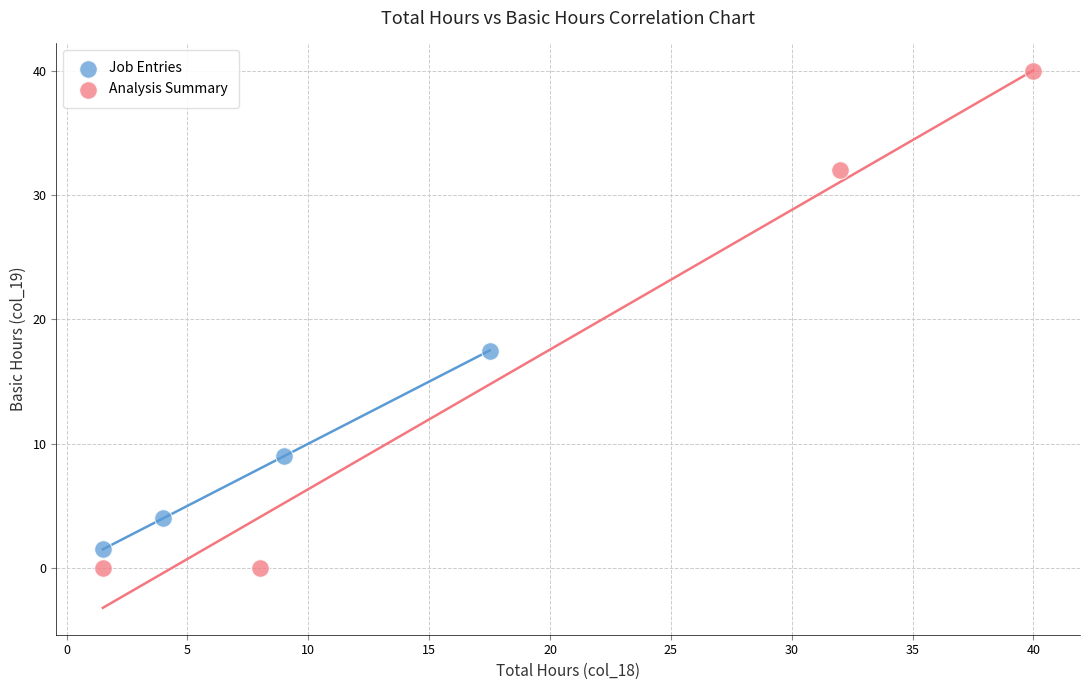

What are all the series names shown in the legend?

Job Entries, Analysis Summary